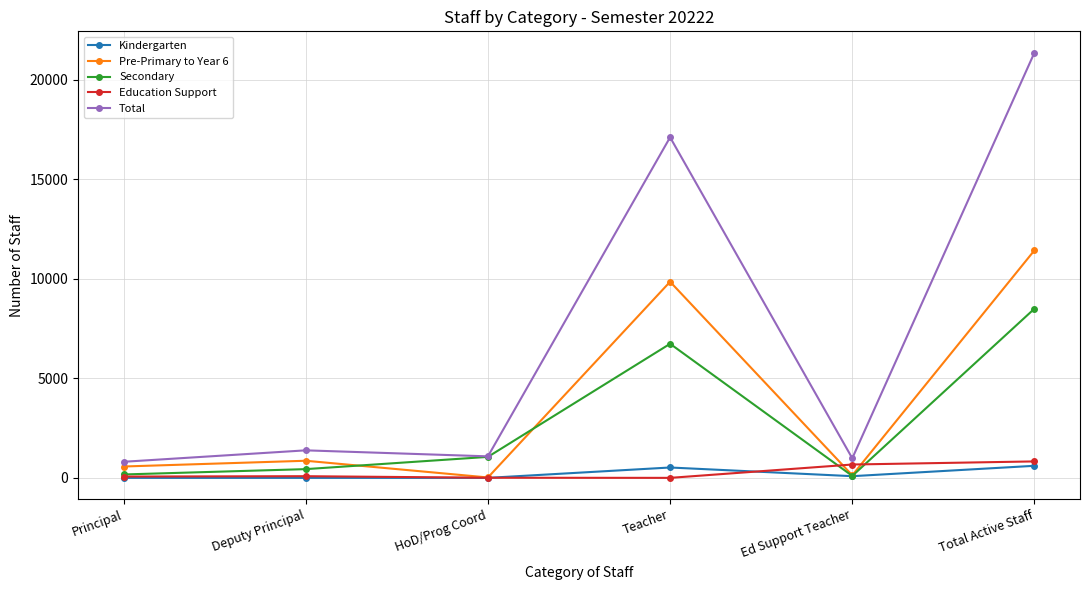

What is the highest value of the Education Support series?

827